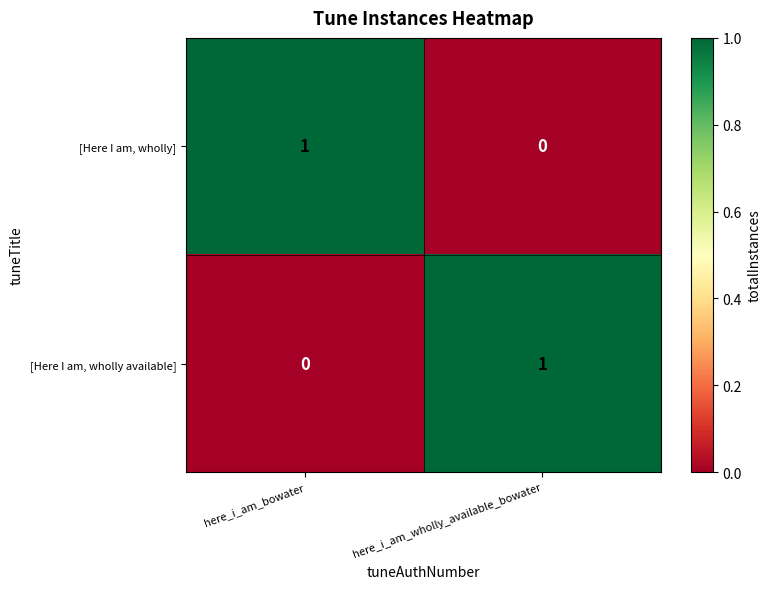

How many values in the [Here I am, wholly] series are below 1?

1